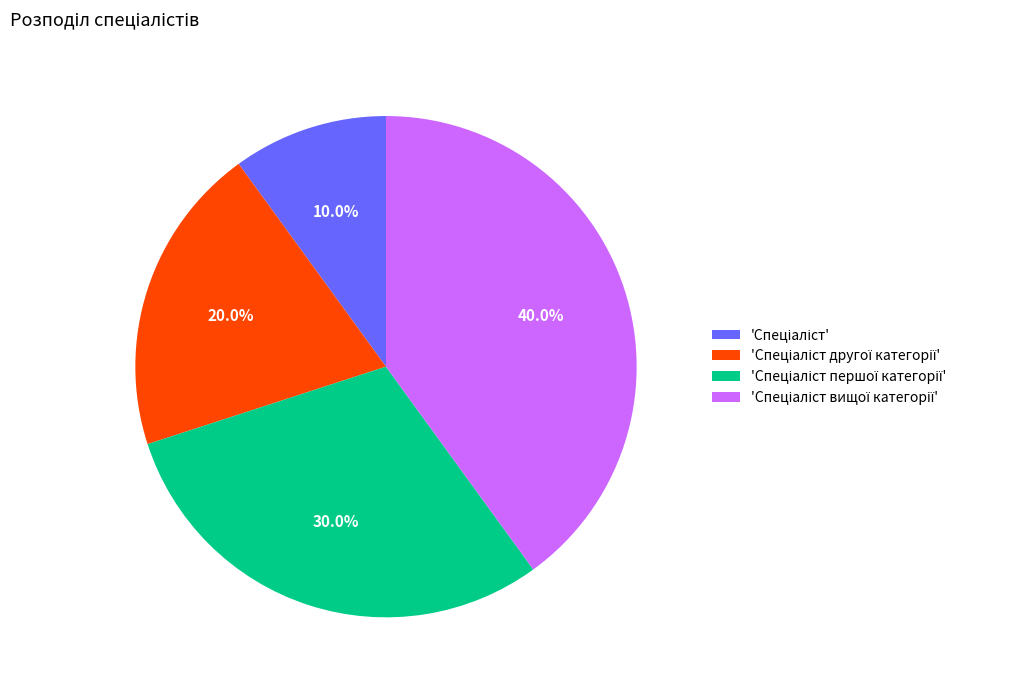

Does any single category account for the majority?

No